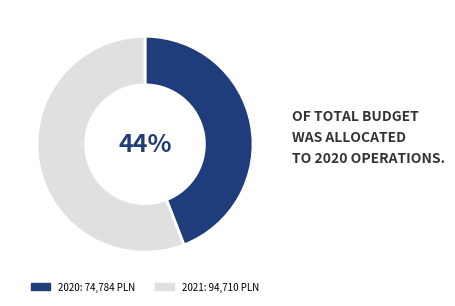

The 2020 slice represents 44% of the pie. True or false?

True